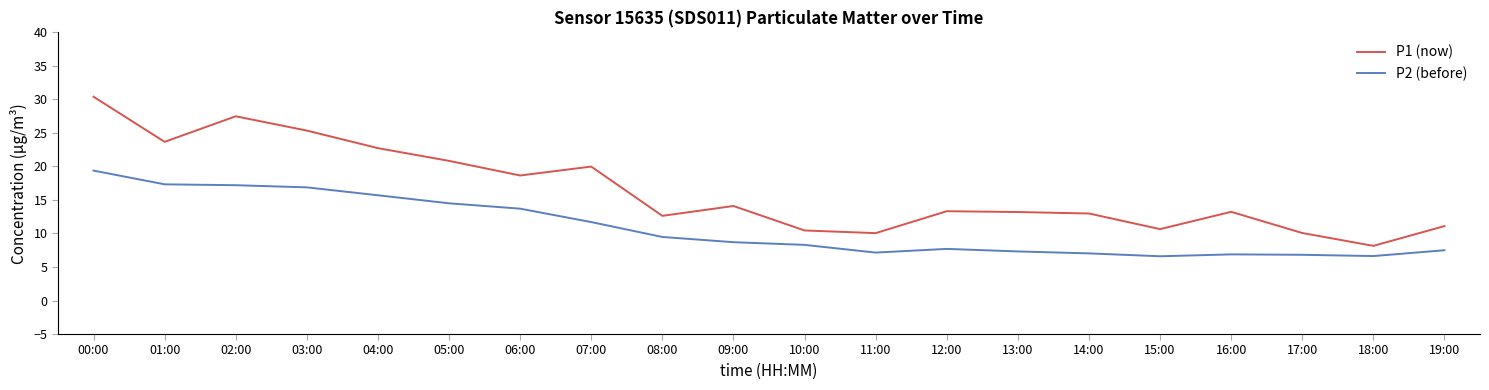

What is the approximate value of P2 (before) at 08:00?

9.5